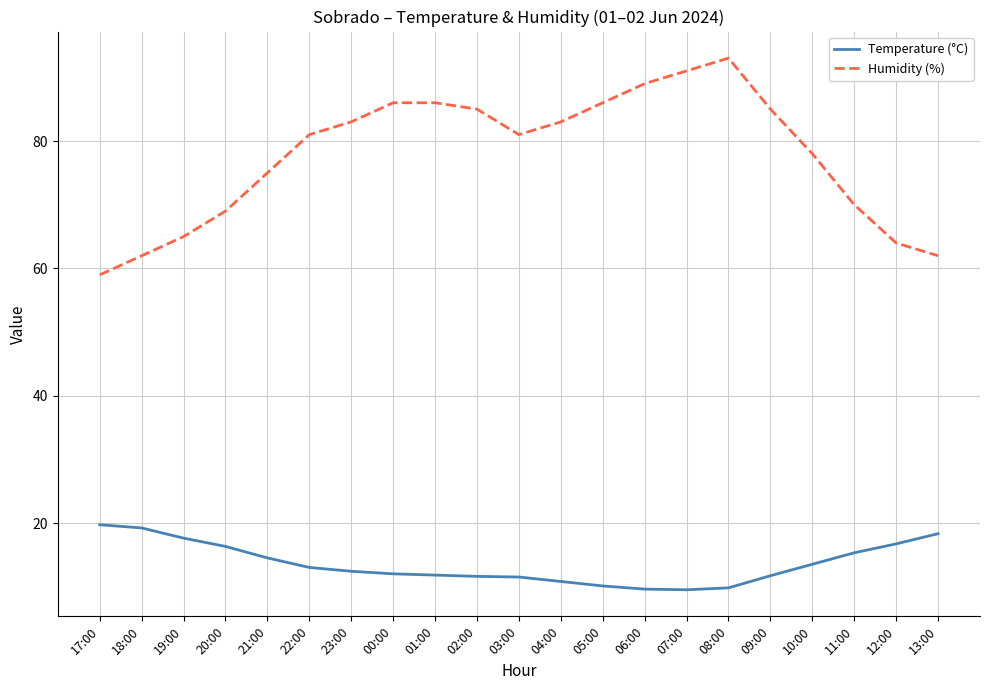

What is the difference between the maximum and minimum values in the Humidity (%) series?

34.0